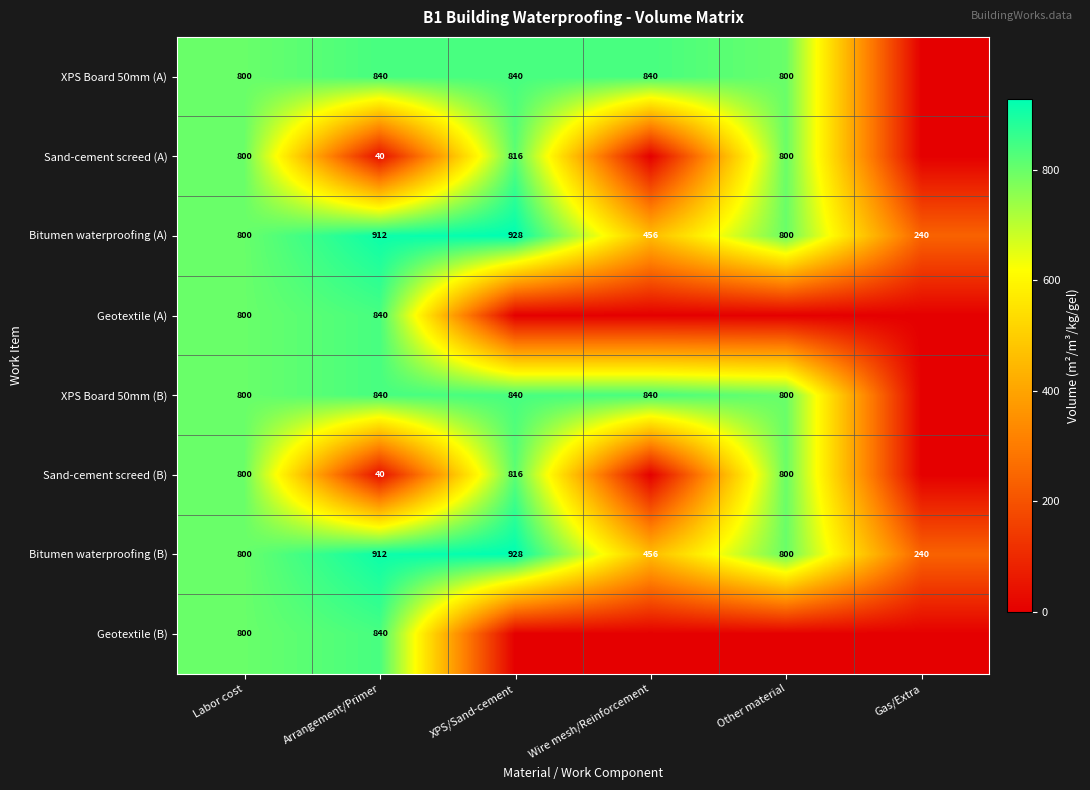

Is it true that Sand-cement screed (B) equals 816 at XPS/Sand-cement?

True